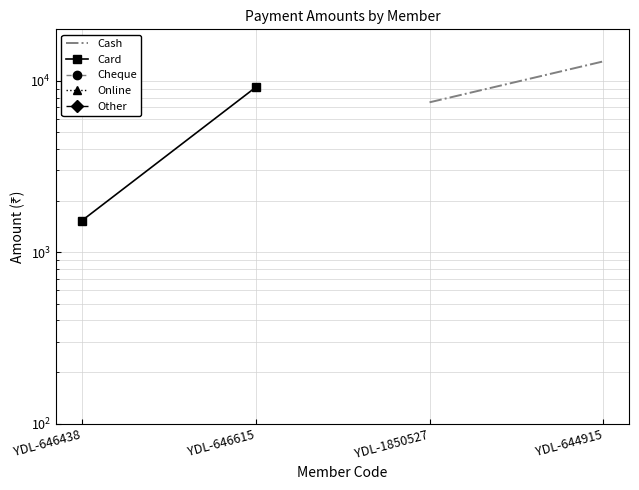

True or false: Cash has a value of 7500.0 at YDL-1850527.

True